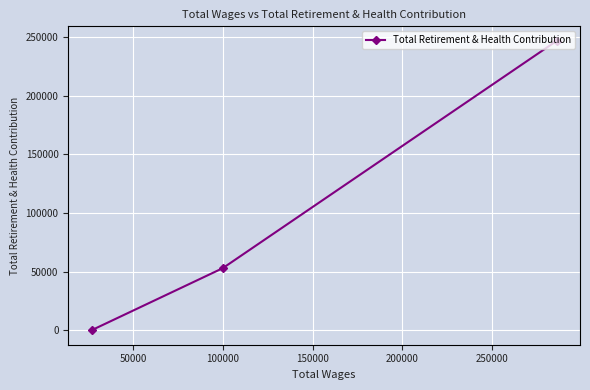

How many values are above zero?

2